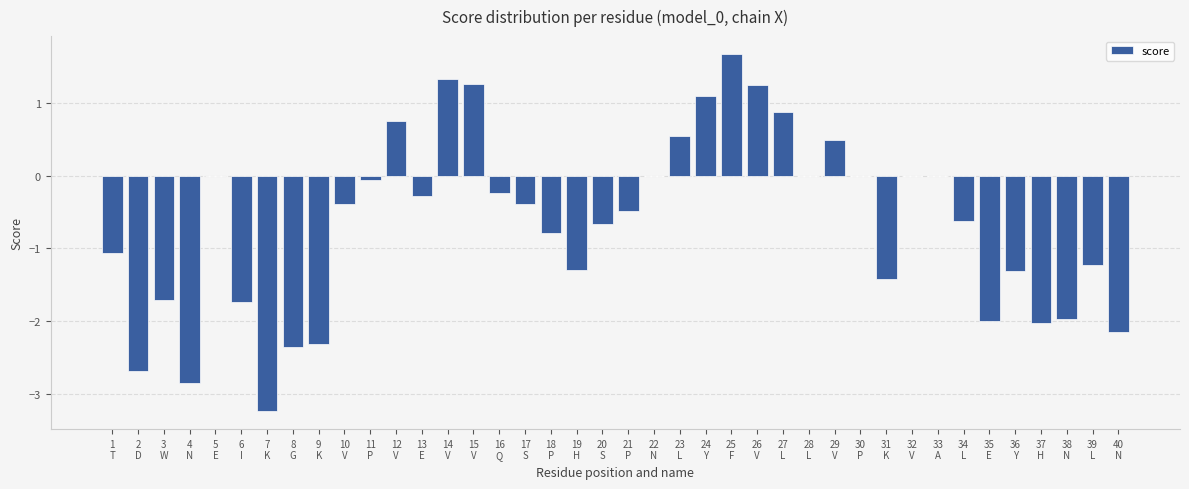

What is the maximum value shown in the chart?

1.7